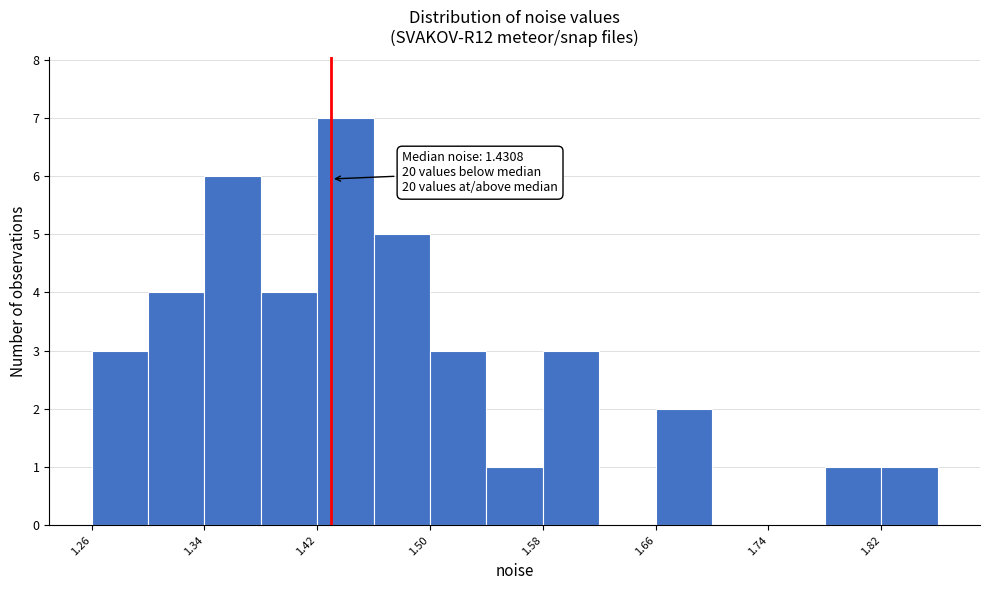

Around what value on the x-axis is the tallest bar? Give the approximate position of its centre, as read against the axis.

1.44